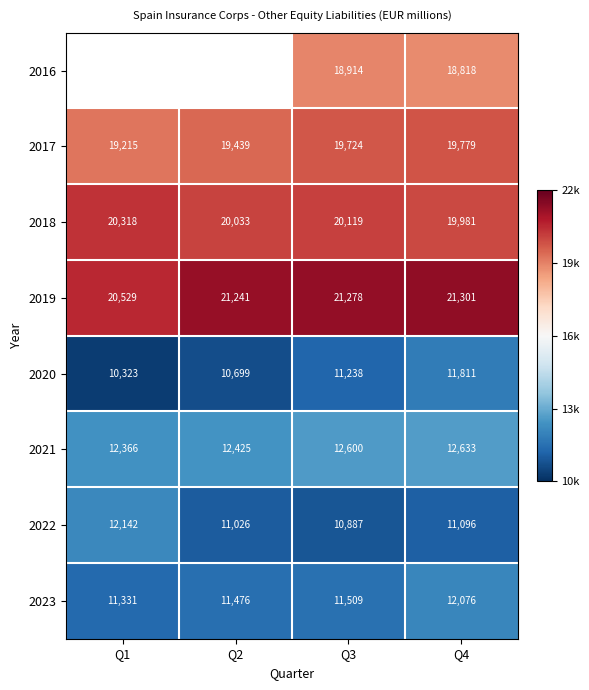

Where does the 2022 series first go above 11096?

Q1